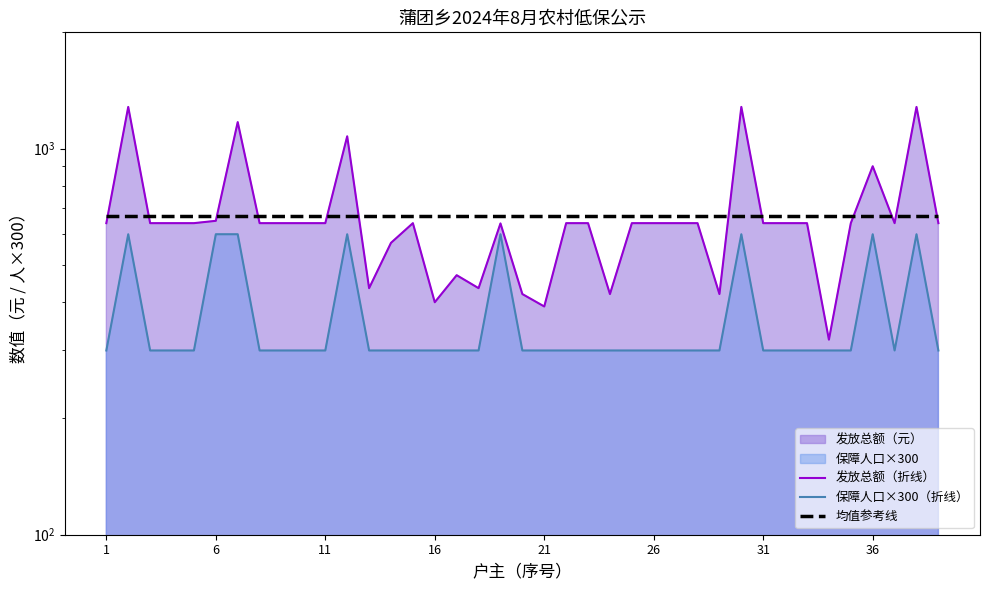

At how many categories does at least one series exceed 946?

5